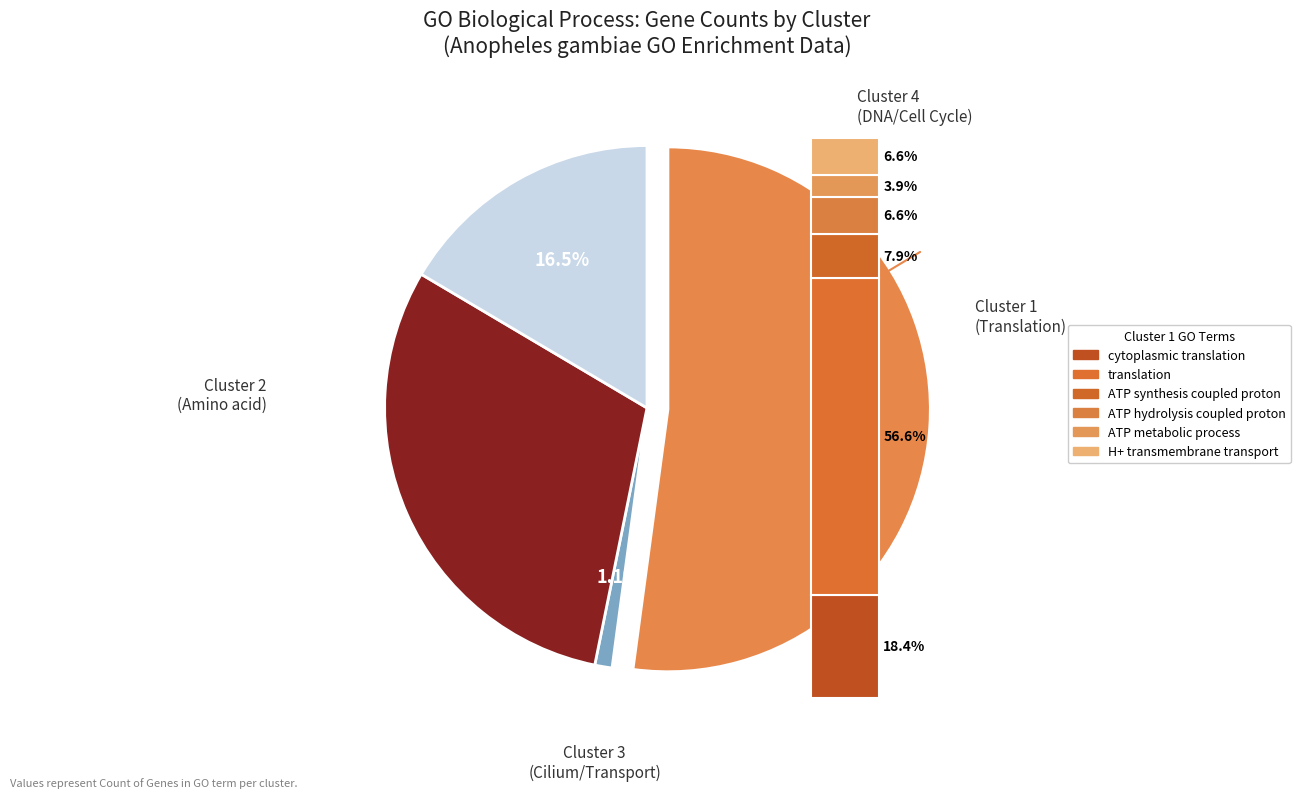

Which category has the biggest portion of the pie?

translation